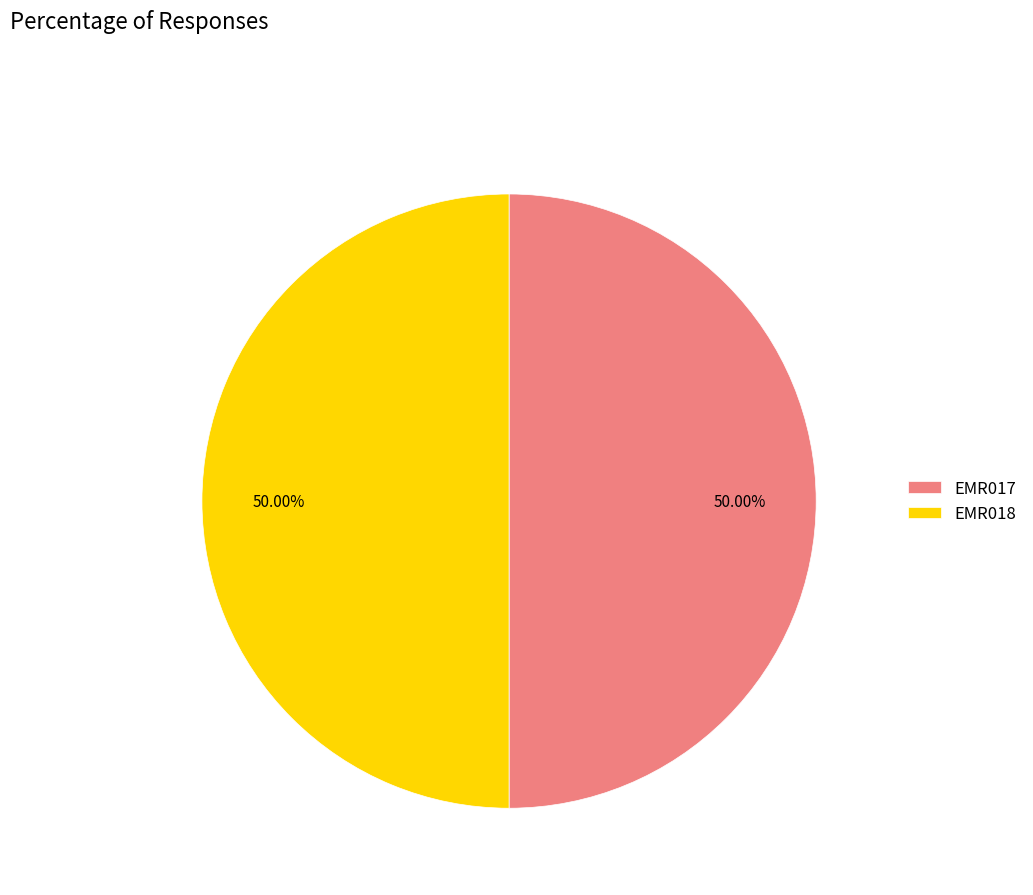

Combined, what portion of the pie is EMR017 and EMR018?

100.0%